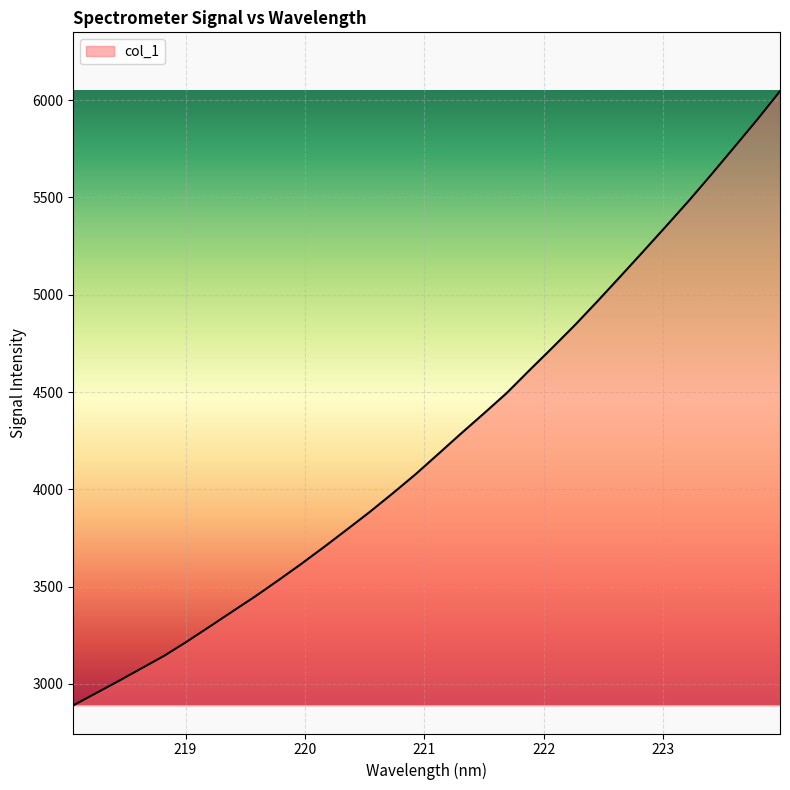

What is the greatest value displayed?

6046.2